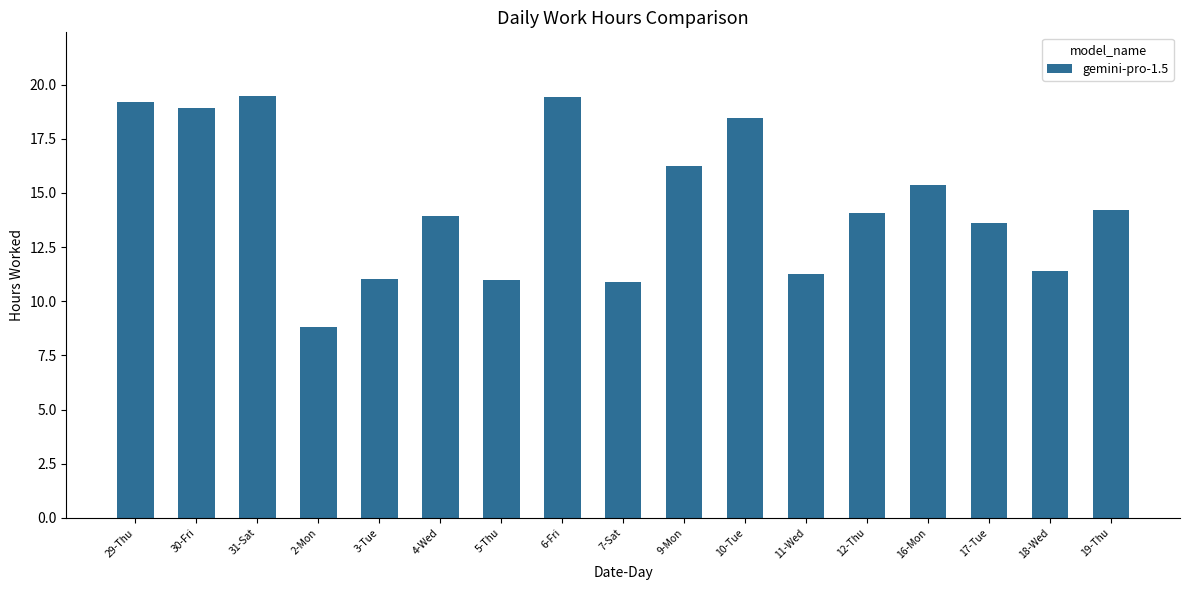

What is the change in value from 6-Fri to 18-Wed?

-8.0